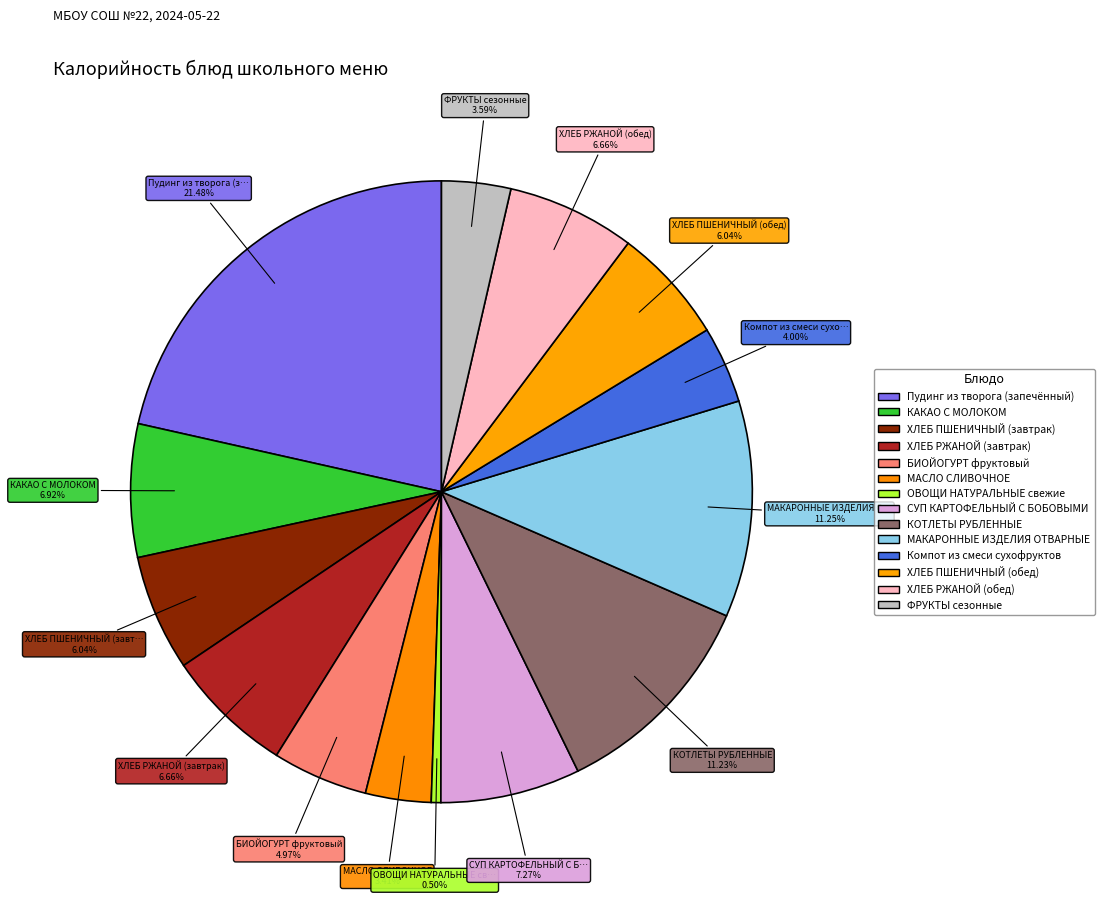

The ХЛЕБ ПШЕНИЧНЫЙ (завтрак) slice represents 6% of the pie. True or false?

True